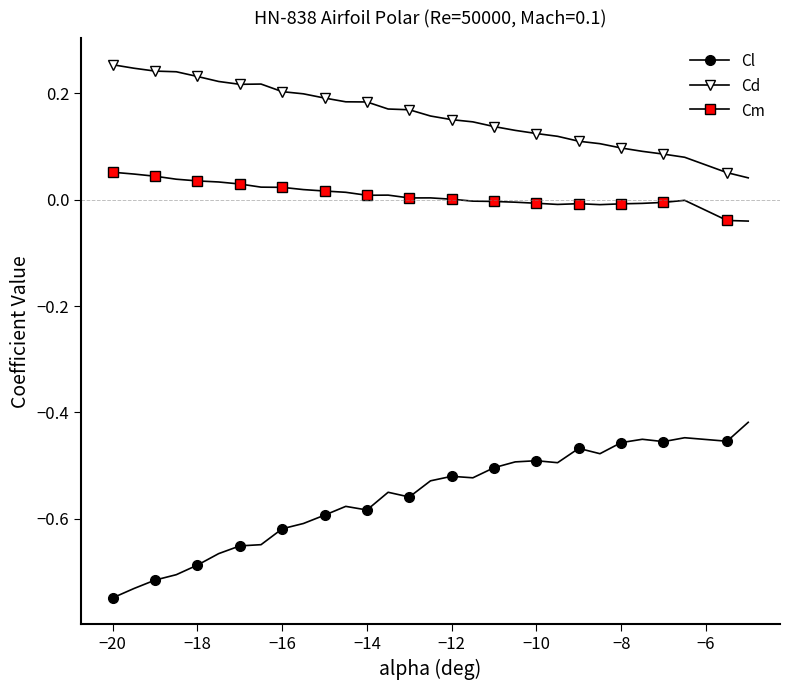

True or false: Cl and Cm cross at least once.

False